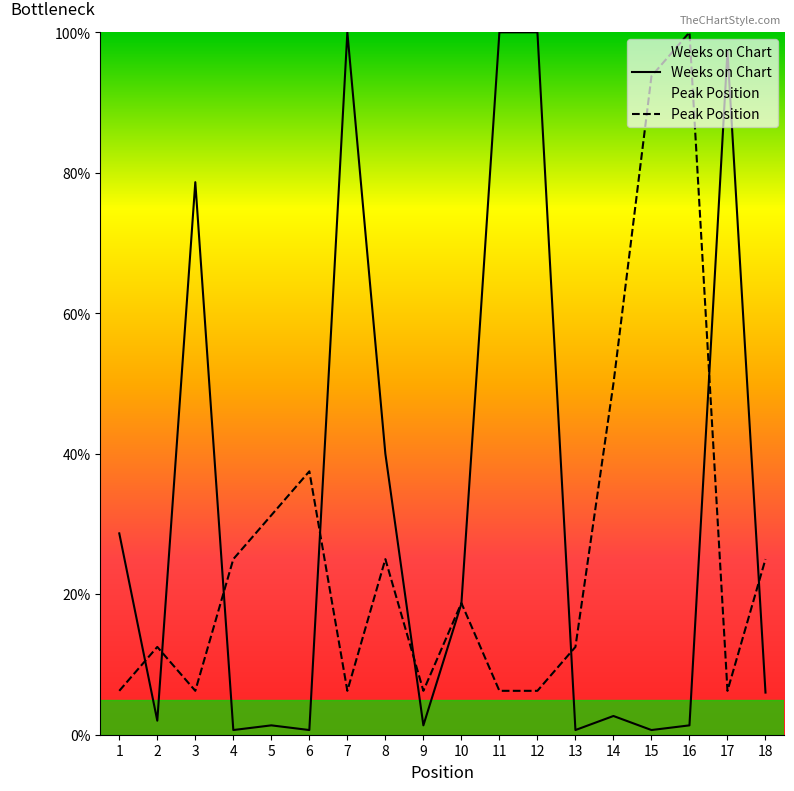

Reading left to right, list all the values displayed in this chart.

Weeks on Chart: 1=28.7	2=2.0	3=78.7	4=0.7	5=1.3	6=0.7	7=100.0	8=40.0	9=1.3	10=18.7	11=100.0	12=100.0	13=0.7	14=2.7	15=0.7	16=1.3	17=97.3	18=6.0
Peak Position: 1=6.2	2=12.5	3=6.2	4=25.0	5=31.2	6=37.5	7=6.2	8=25.0	9=6.2	10=18.8	11=6.2	12=6.2	13=12.5	14=50.0	15=93.8	16=100.0	17=6.2	18=25.0